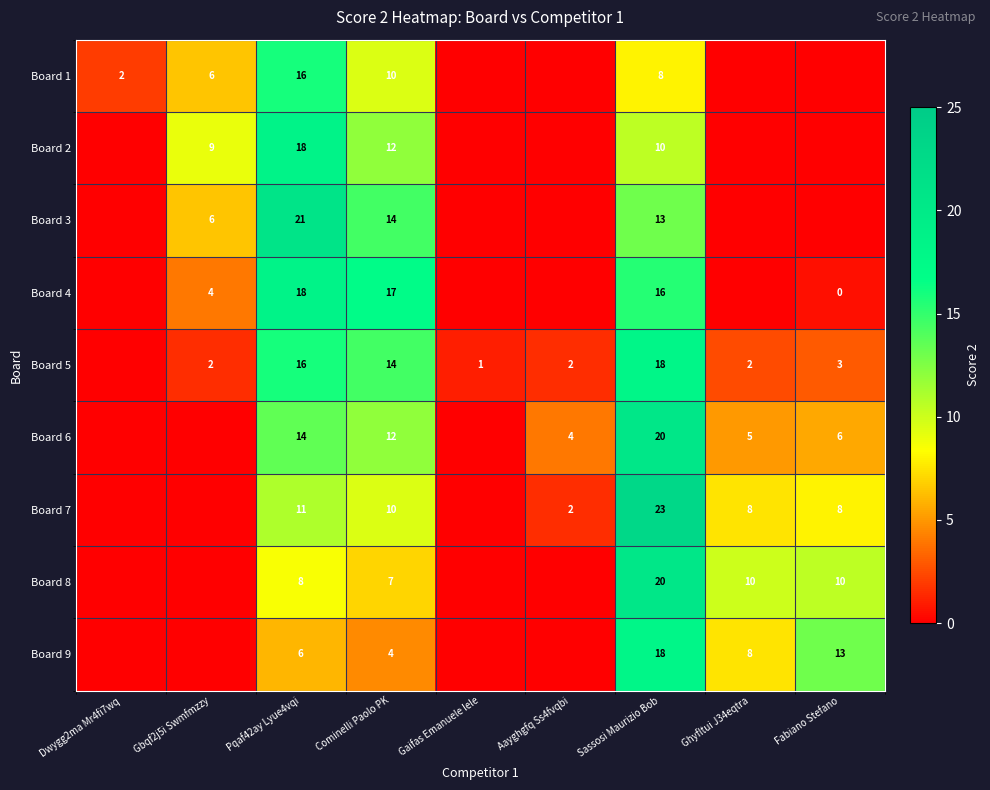

What is the total value across all series at Pqaf42ay Lyue4vqi?

128